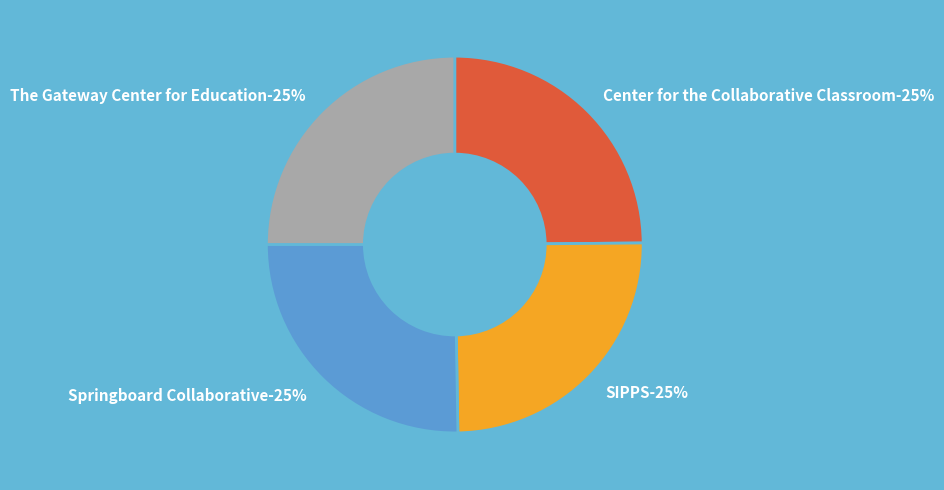

Which slice is the largest?

Springboard Collaborative